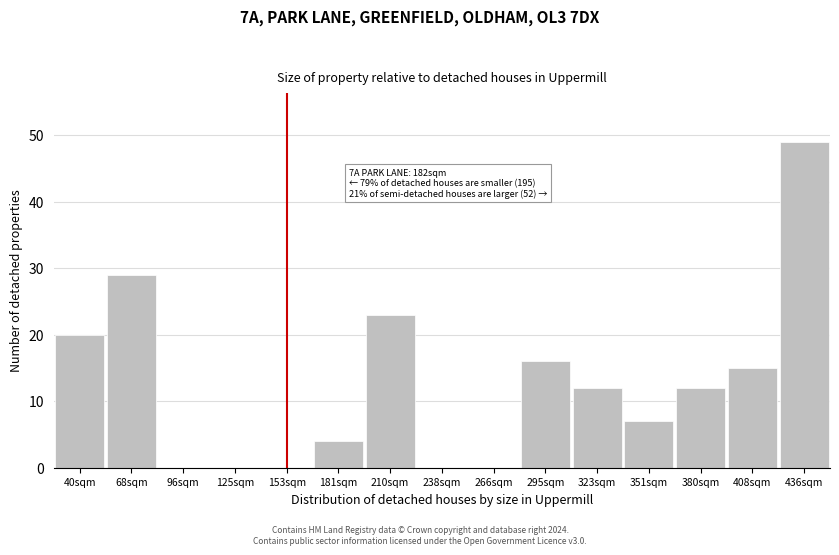

Reading left to right, list all the values displayed in this chart.

40sqm=20	68sqm=29	96sqm=0	125sqm=0	153sqm=0	181sqm=4	210sqm=23	238sqm=0	266sqm=0	295sqm=16	323sqm=12	351sqm=7	380sqm=12	408sqm=15	436sqm=49